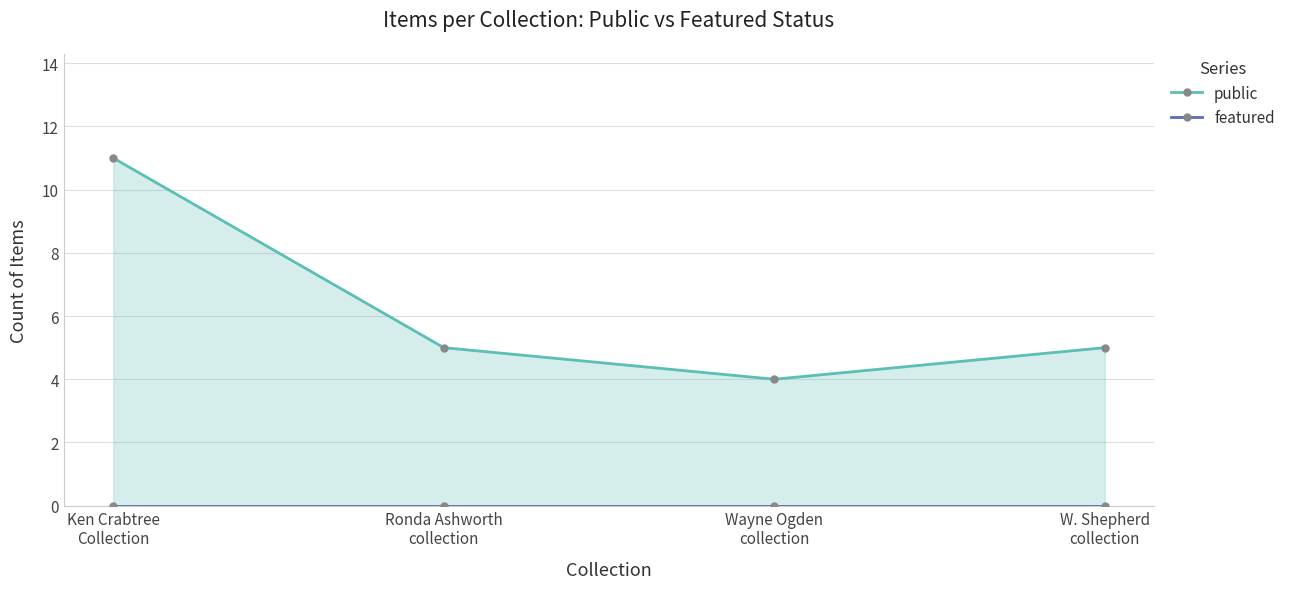

True or false: featured and public intersect in this chart.

False